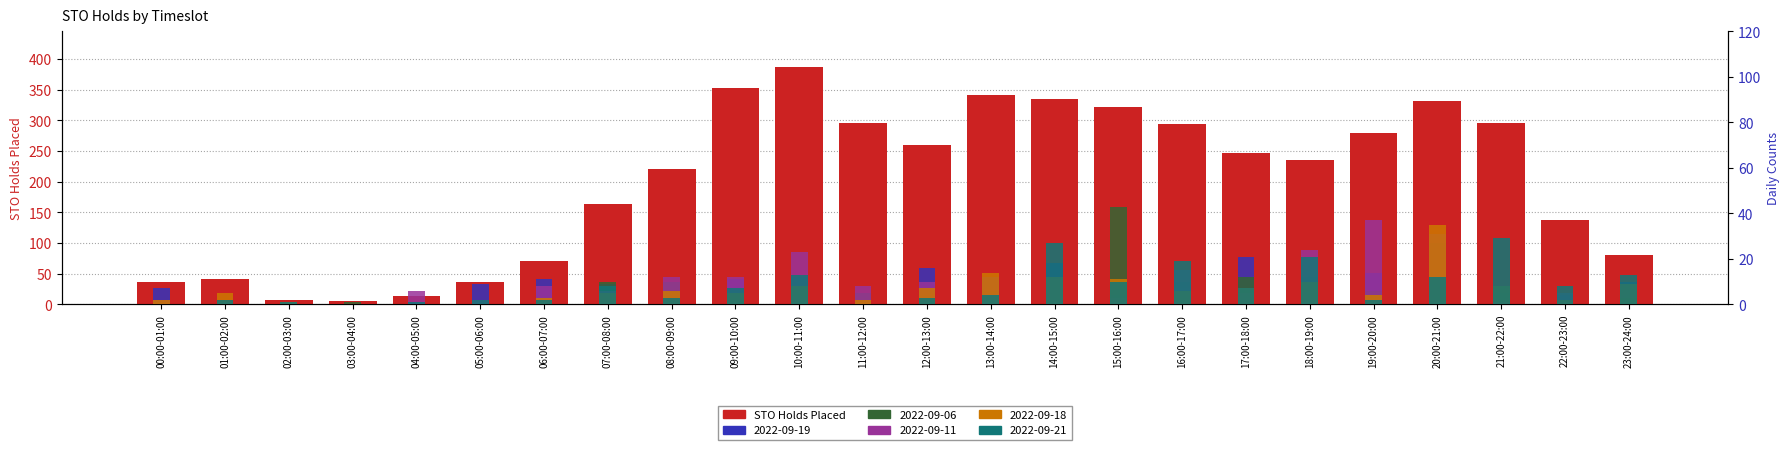

Is it true that the value at 19:00-20:00 is 141?

False